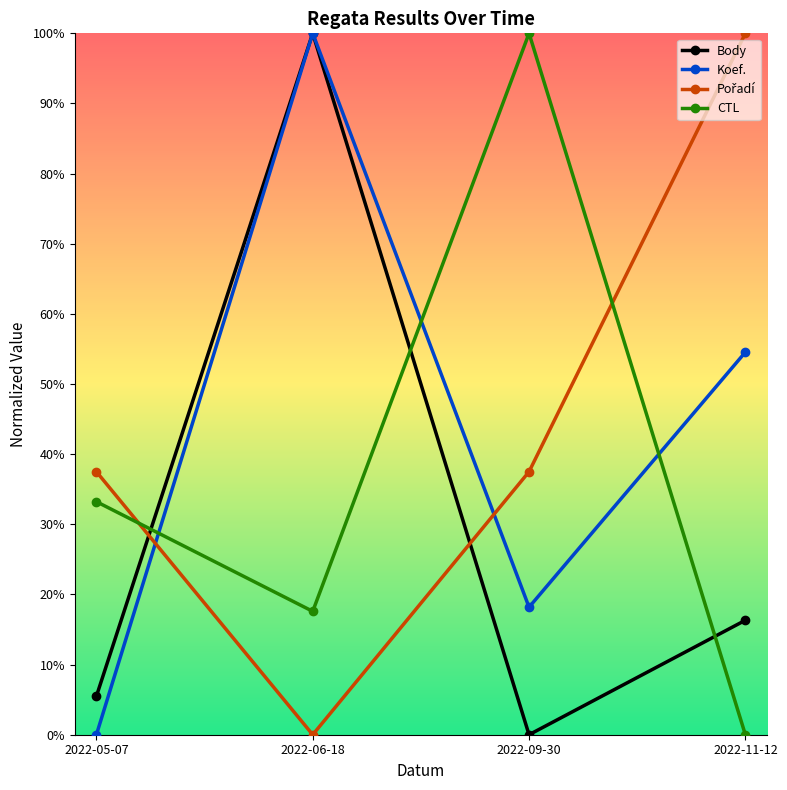

In CTL, how many points are higher than both neighbors (excluding endpoints)?

1